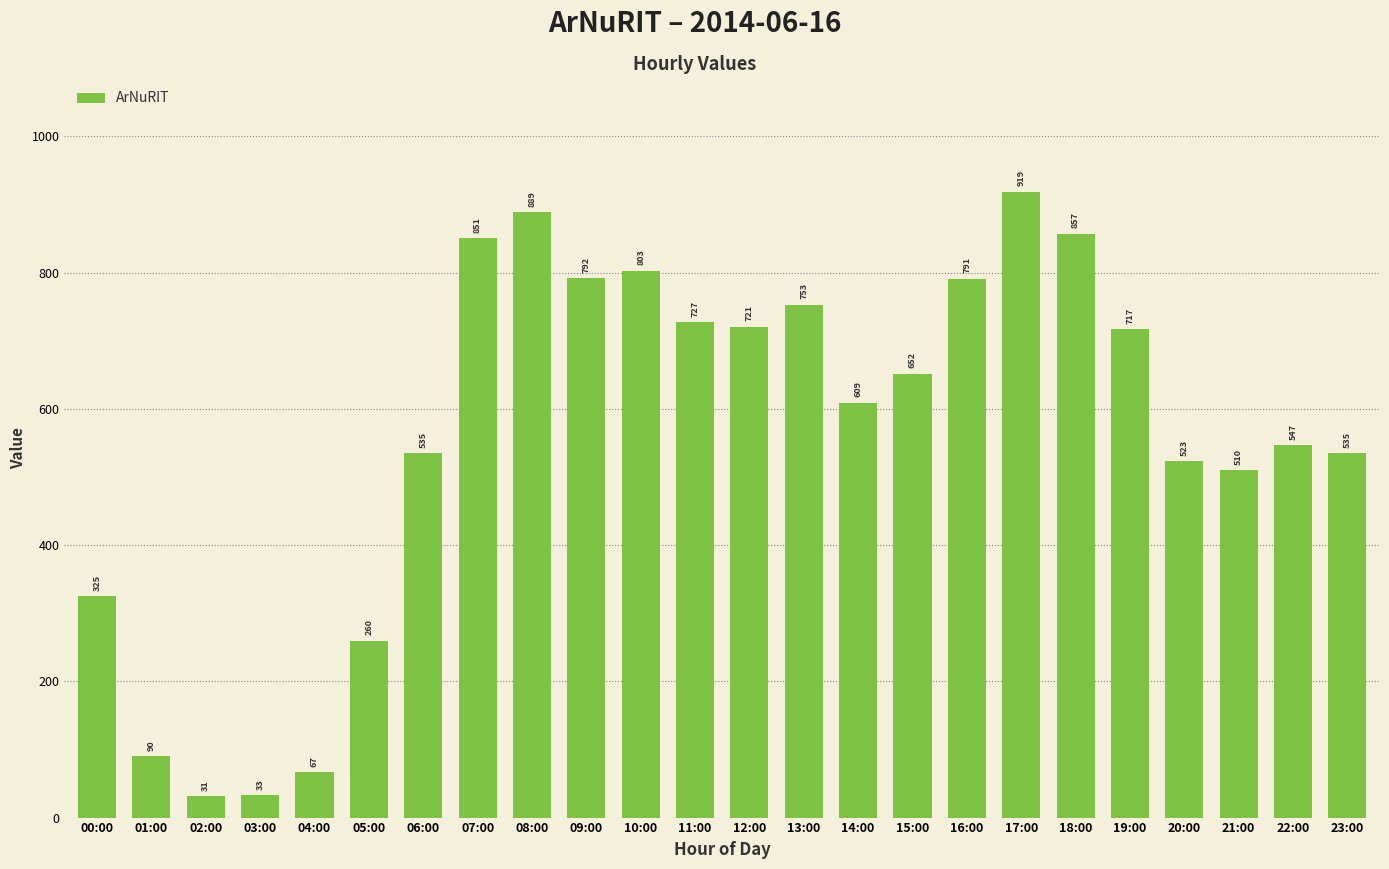

What is the difference between the second highest and second lowest values?

856